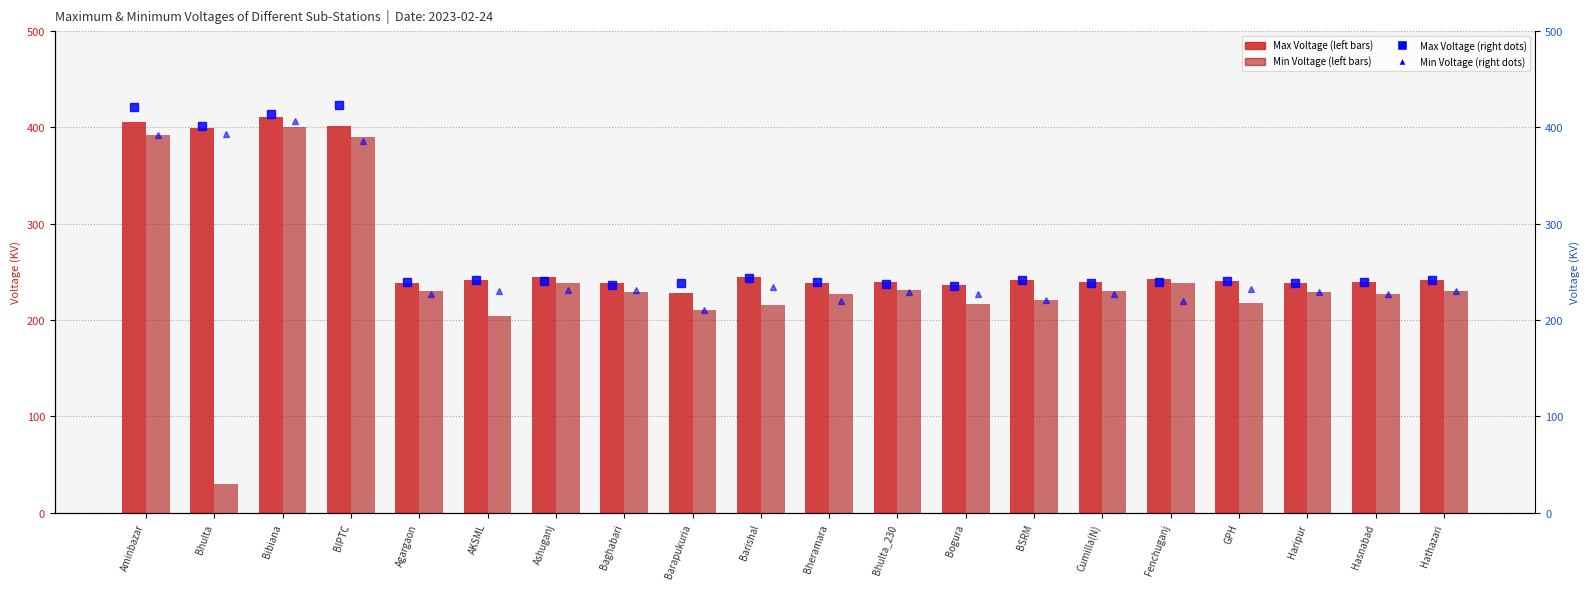

What is the label of the 19th bar from the left?

Hasnabad